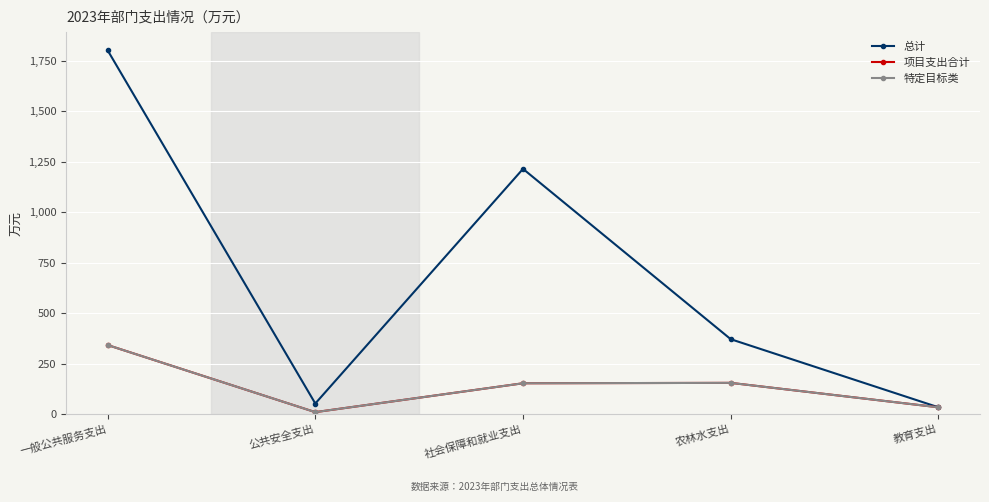

Does the chart have visible grid lines?

Yes